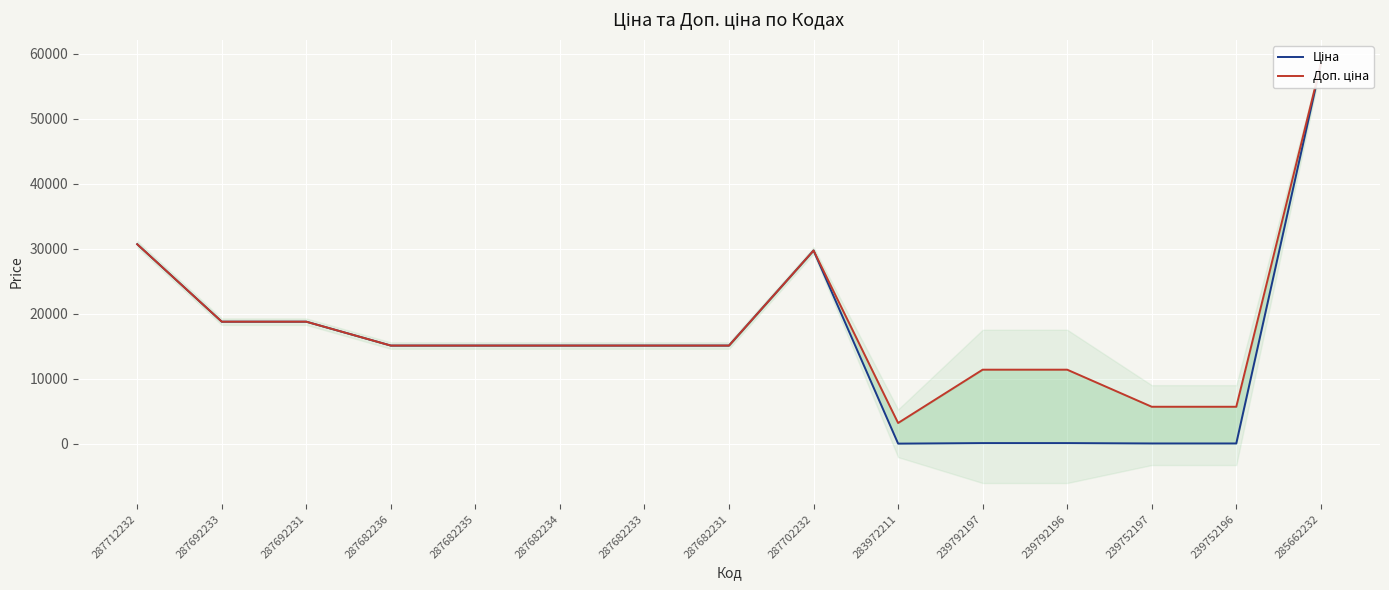

True or false: Ціна and Доп. ціна cross at least once.

False